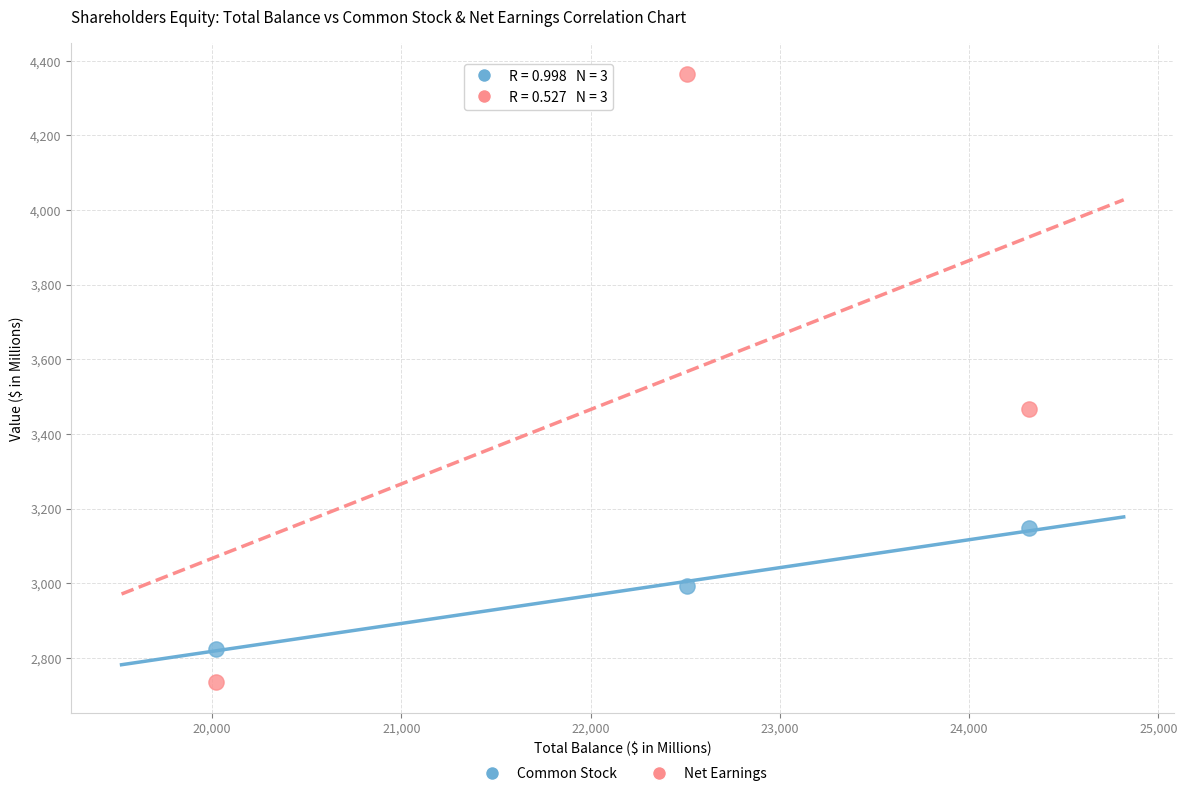

Which series has the largest Y range (max minus min)?

Net Earnings